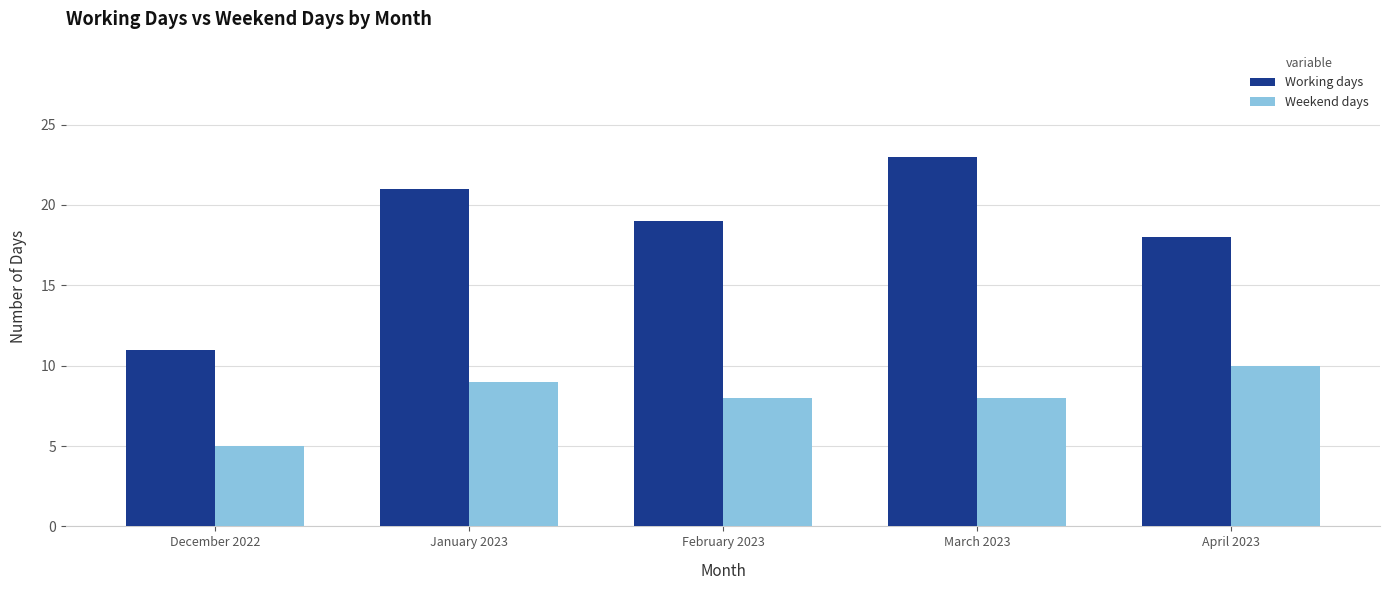

What is the total value across all series at February 2023?

27